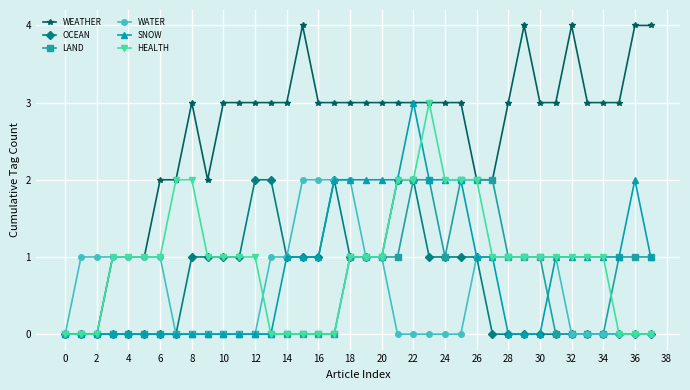

True or false: SNOW has more than 0 interior local peaks.

True